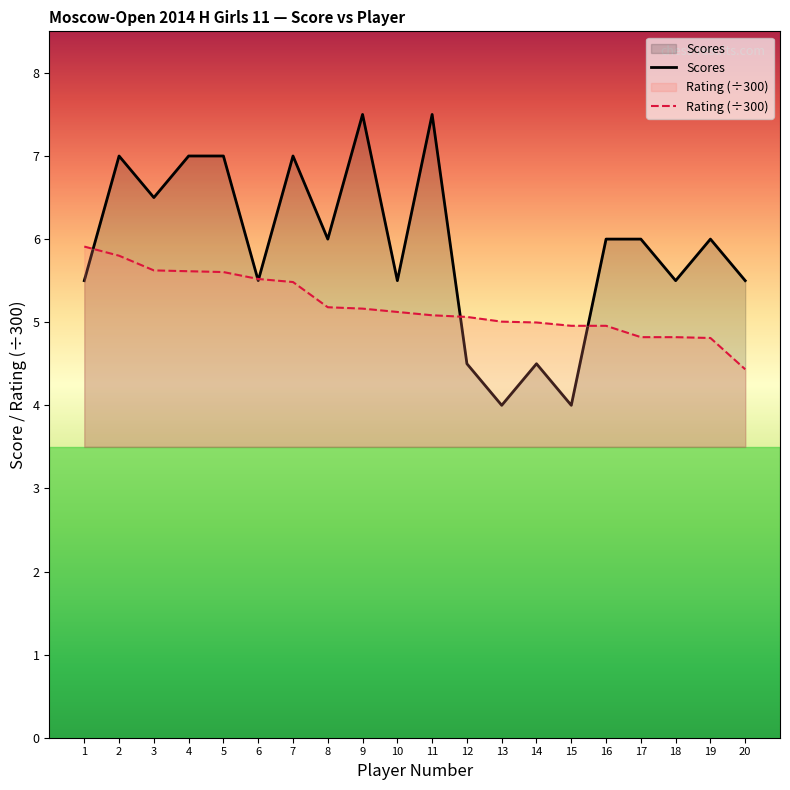

What is the sum of the Rating (÷300) values at 7 and 13?

10.5